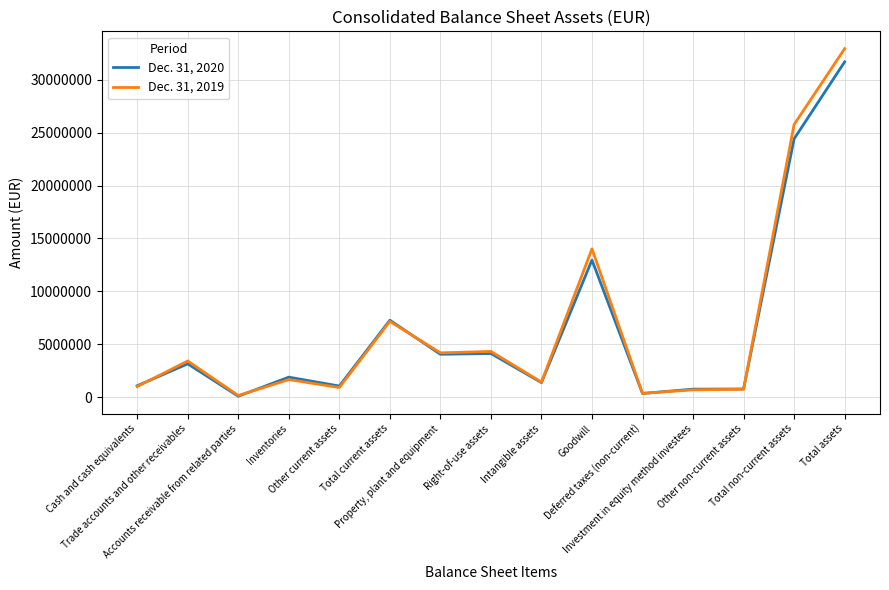

Which series ends up on top after the final intersection of Dec. 31, 2020 and Dec. 31, 2019?

Dec. 31, 2019